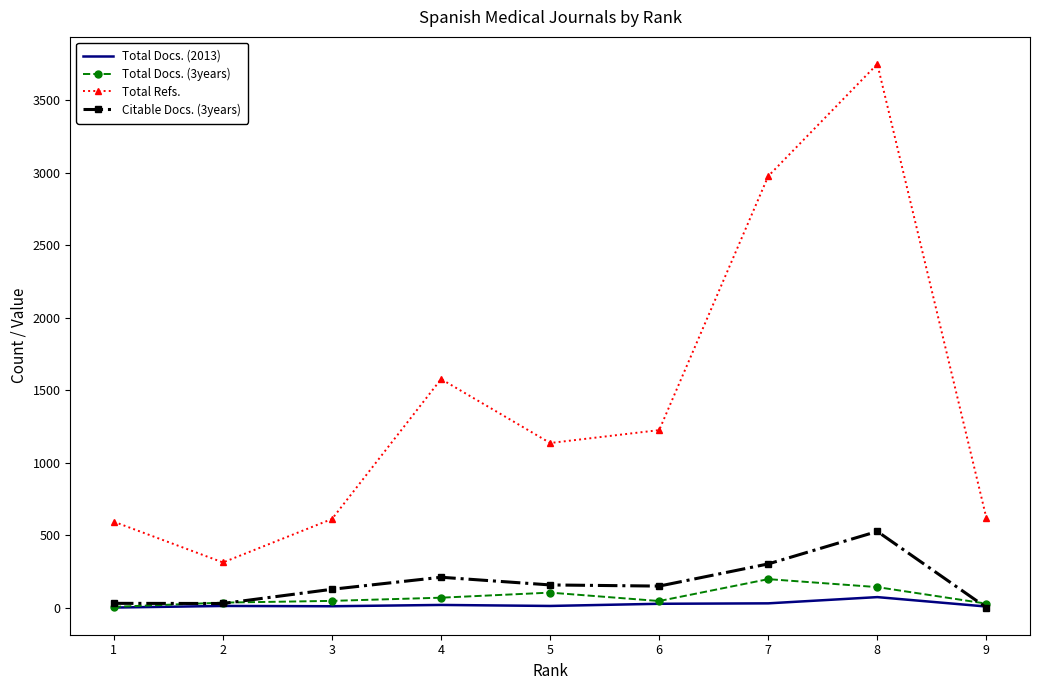

Which series has the largest range (max minus min)?

Total Refs.